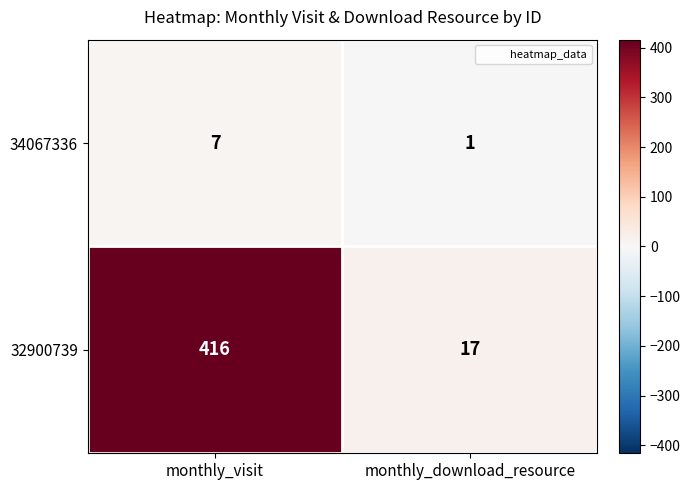

Which series has the largest total across all categories?

32900739